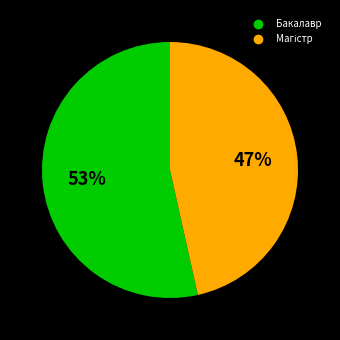

To the nearest percent, what is the average slice percentage?

50%